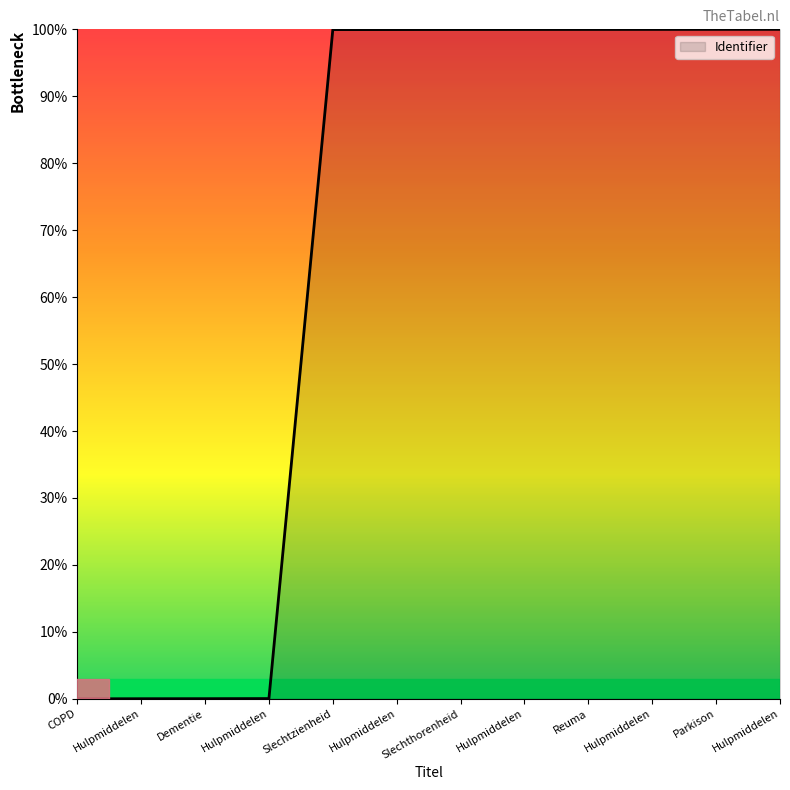

List the labels in order of value, largest first.

Hulpmiddelen, Parkison, Hulpmiddelen, Reuma, Hulpmiddelen, Slechthorenheid, Hulpmiddelen, Slechtzienheid, Hulpmiddelen, Dementie, Hulpmiddelen, COPD